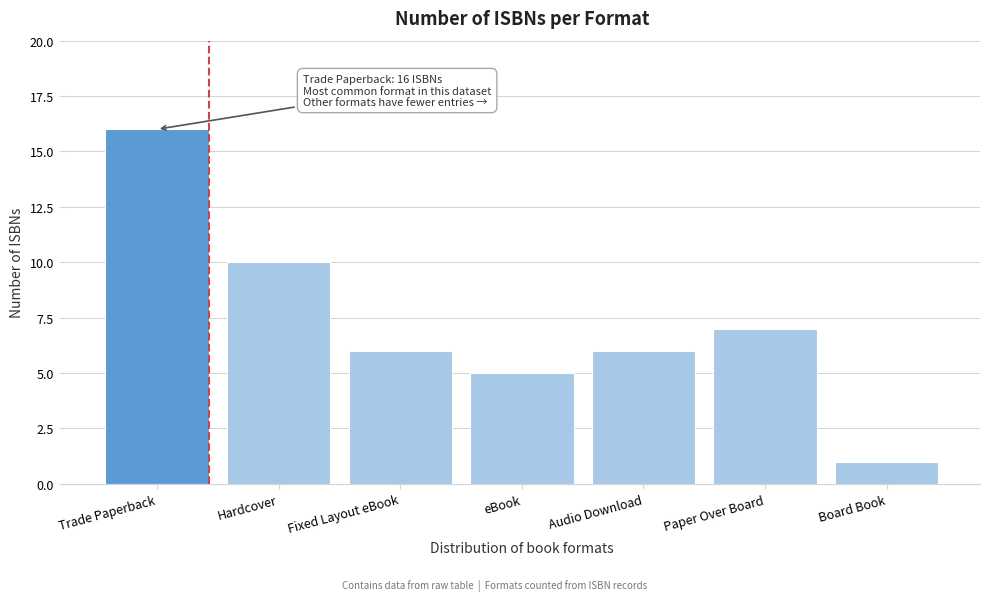

Reading left to right, transcribe all the data shown in this chart.

16	10	6	5	6	7	1